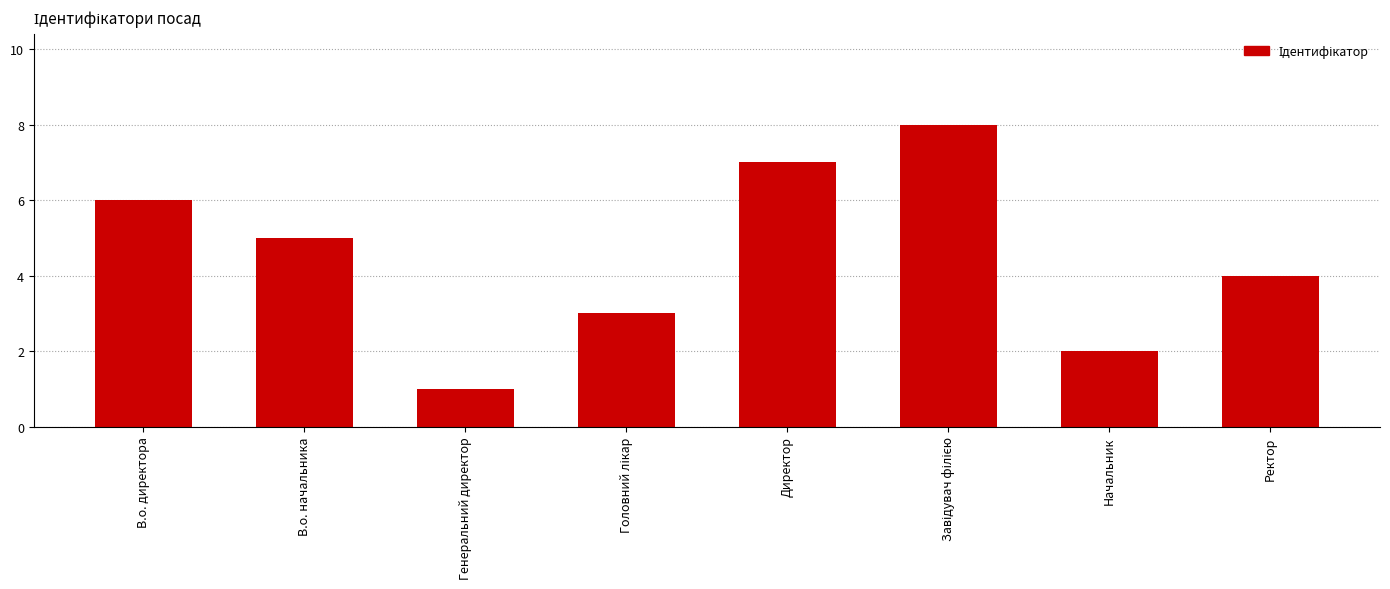

How many bars are there in total?

8